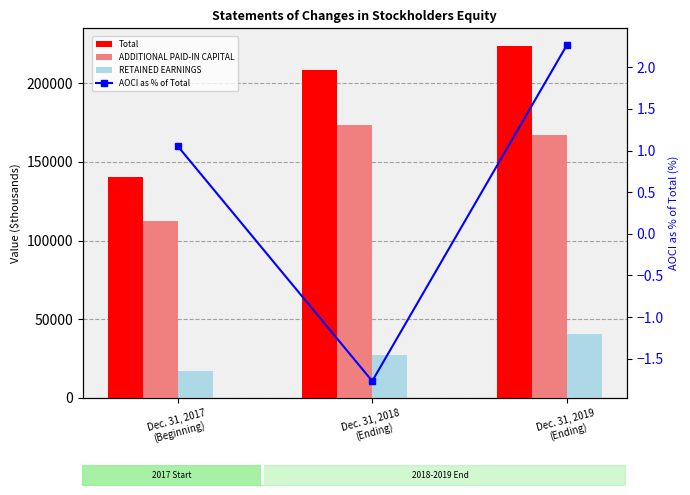

At which category is the sum across all series the highest?

Dec. 31, 2019
(Ending)